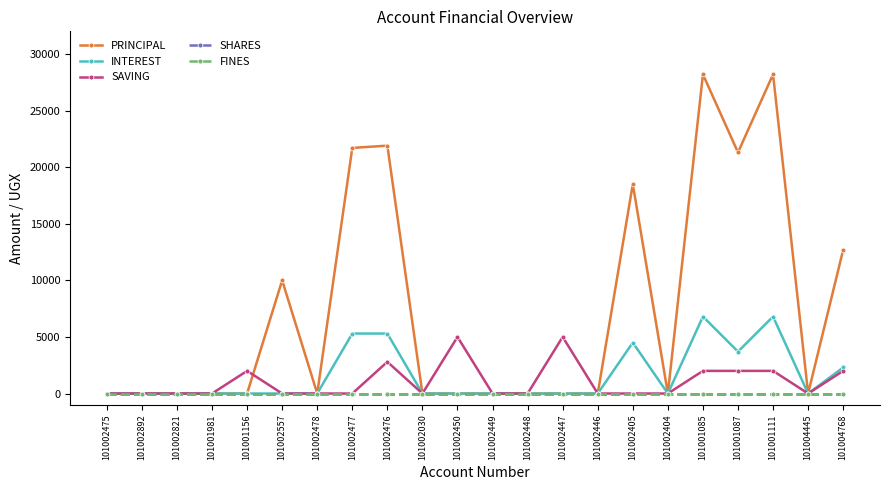

What position from the right is 101002557?

17